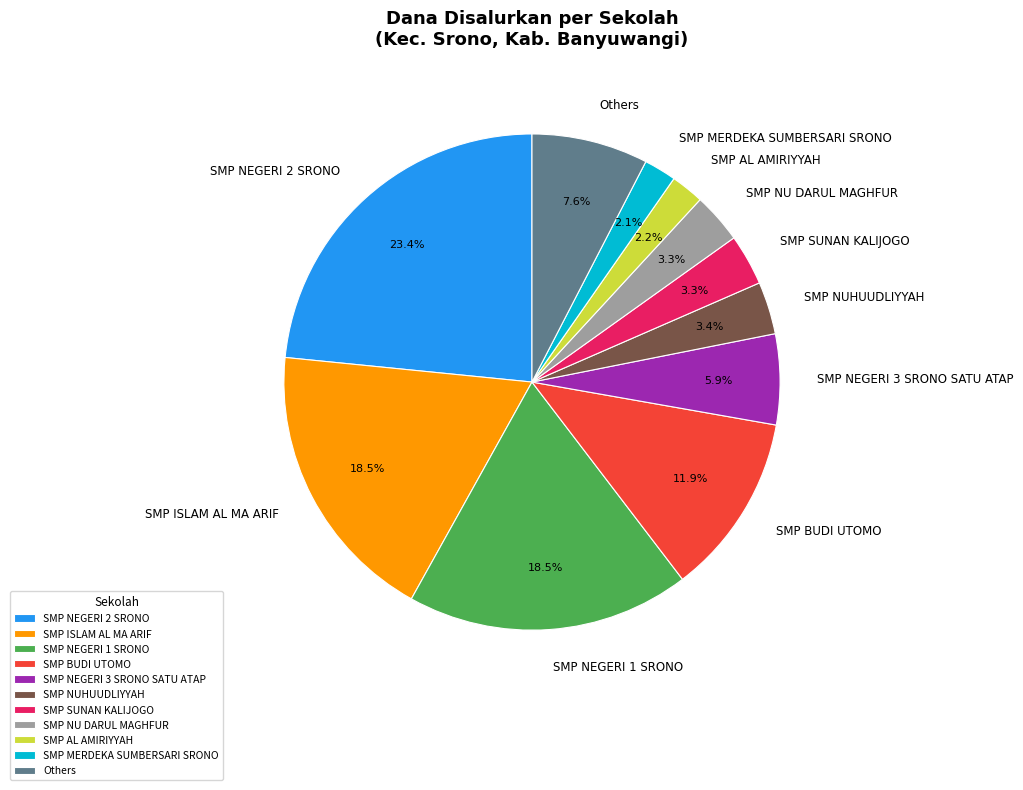

Is the sum of SMP ISLAM AL MA ARIF and SMP AL AMIRIYYAH greater than half?

No